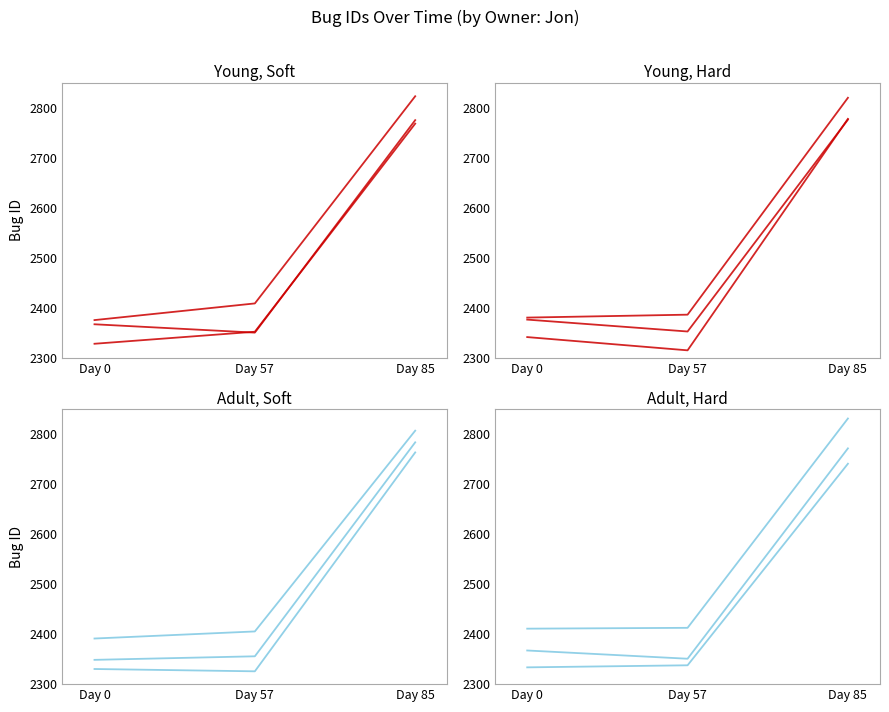

List the series in order of their peak value, highest first.

Bug_3, Bug_2, Bug_1